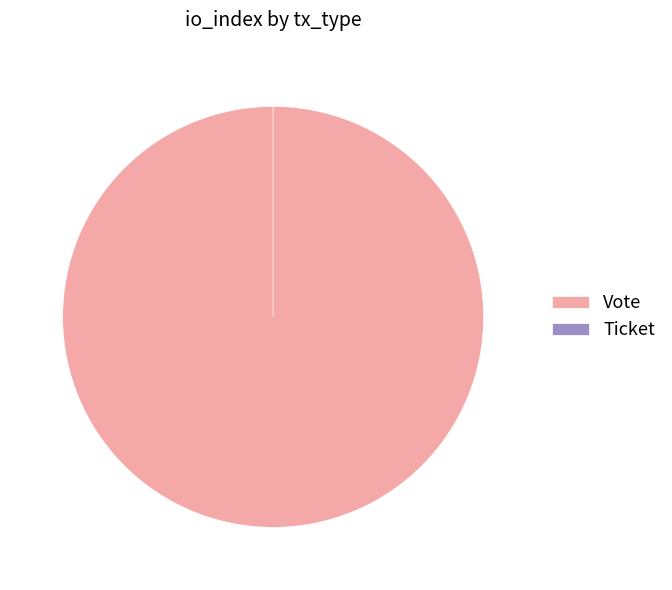

To the nearest percent, what is the difference between the largest and smallest slice percentages?

100%